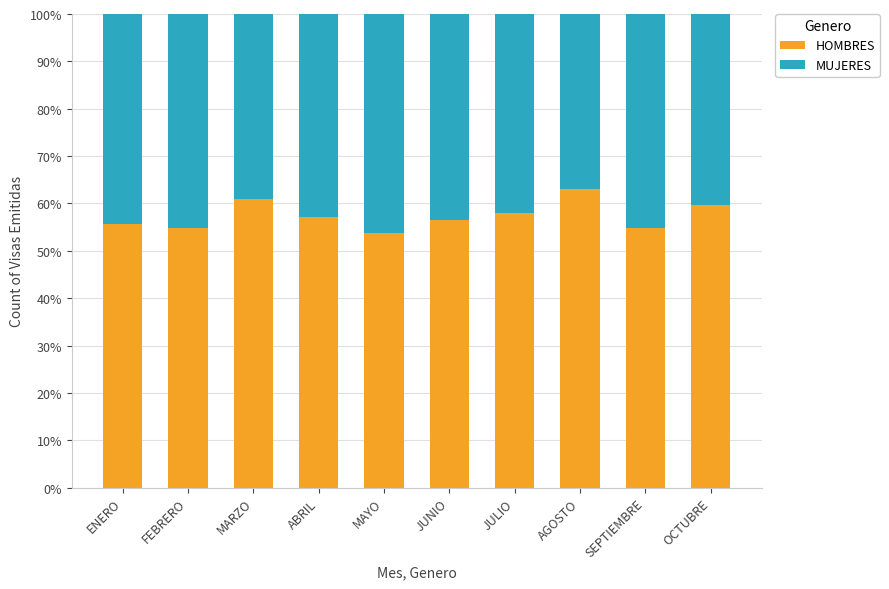

What is the highest value of the HOMBRES series?

63.0